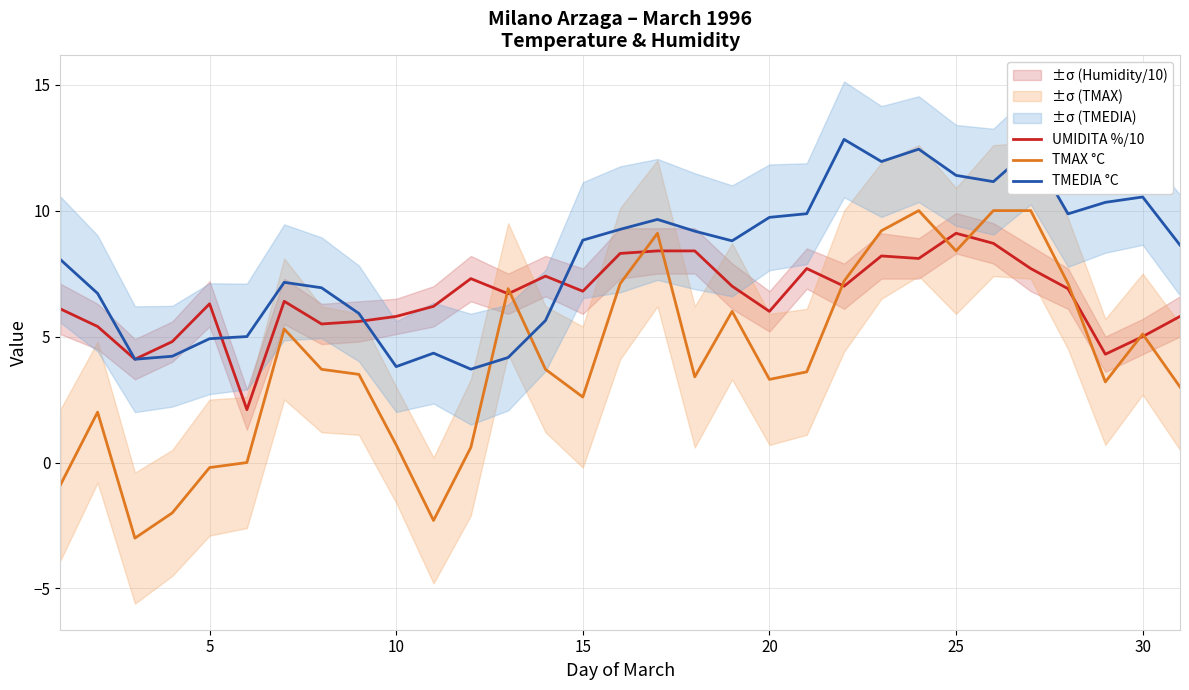

What is the approximate value of TMAX °C at 20?

3.3